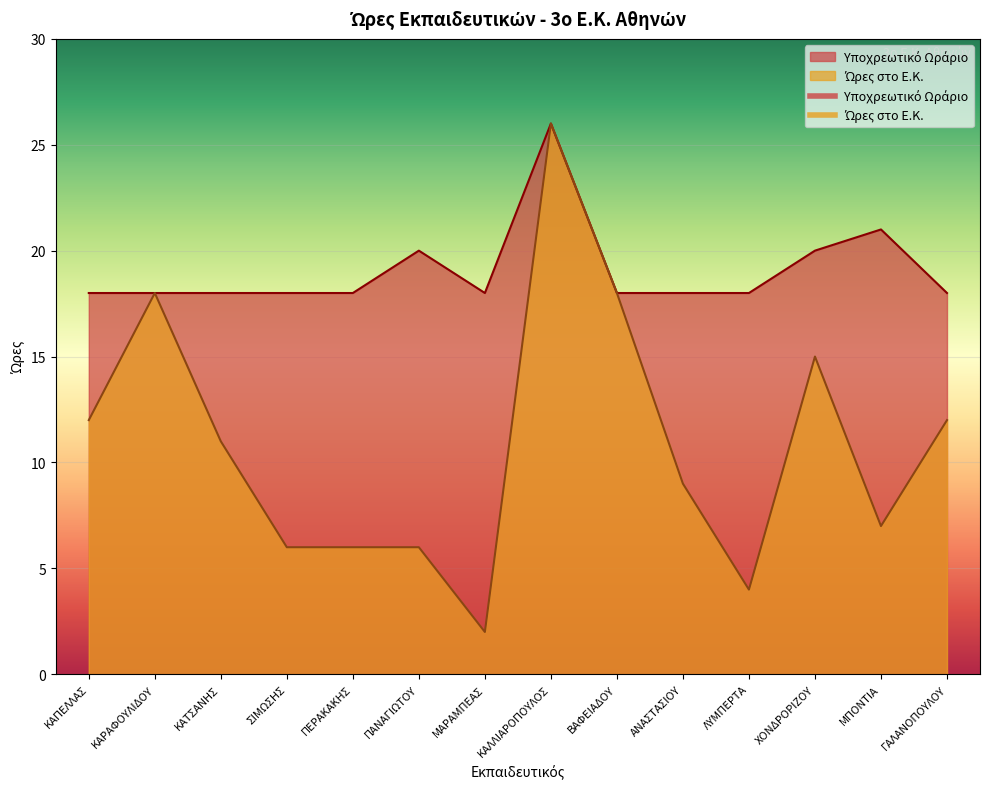

True or false: Ώρες στο Ε.Κ. and Υποχρεωτικό Ωράριο cross at least once.

False